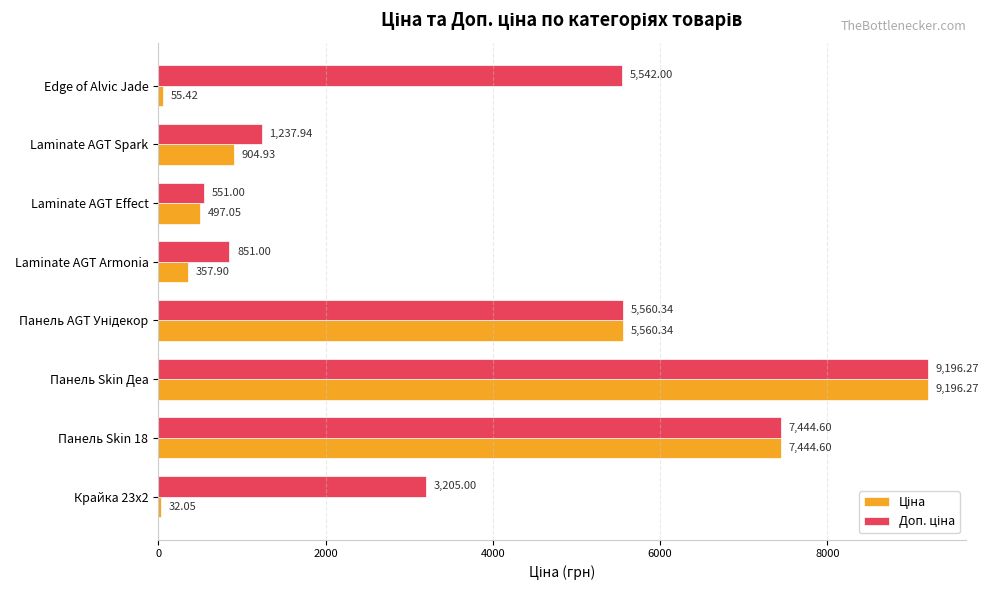

At how many categories does at least one series exceed 2163?

5